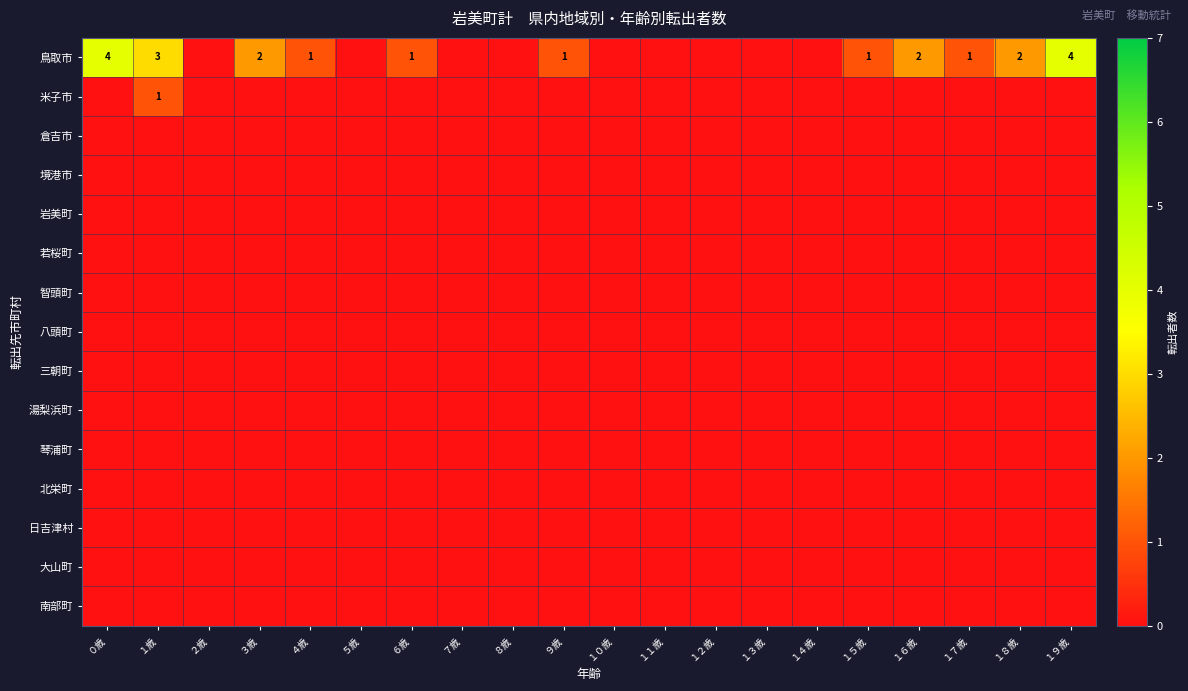

At which label is 鳥取市 closest to 2?

３歳